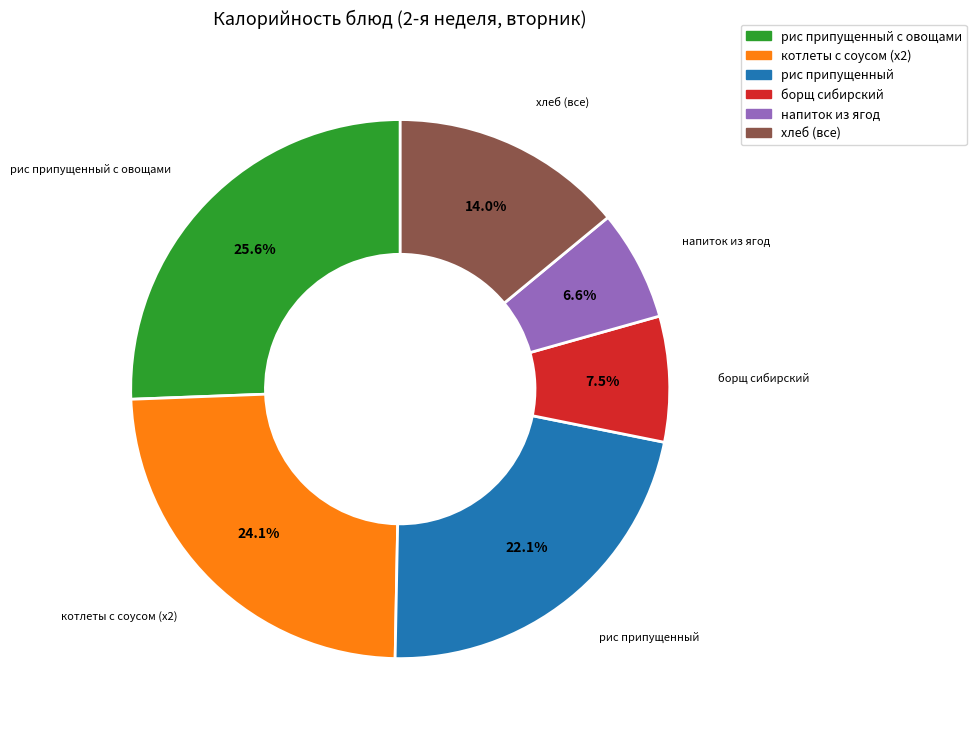

Does any single category account for the majority?

No